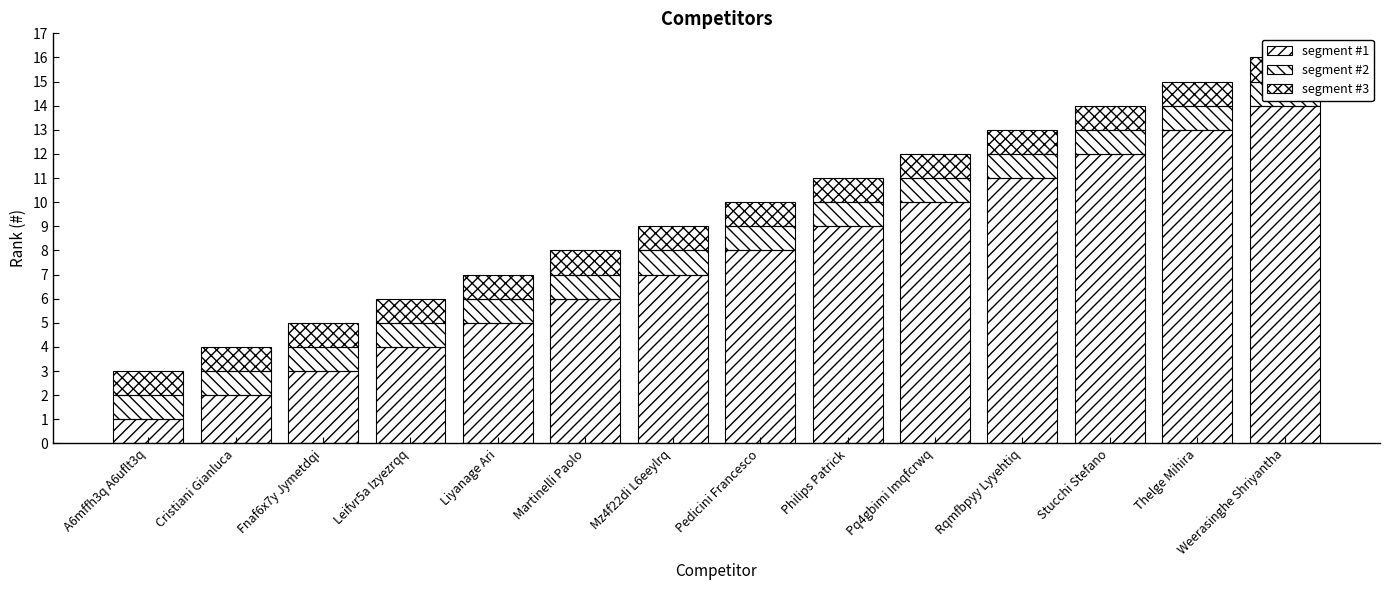

What is the label of the 5th bar from the right?

Pq4gbimi Imqfcrwq